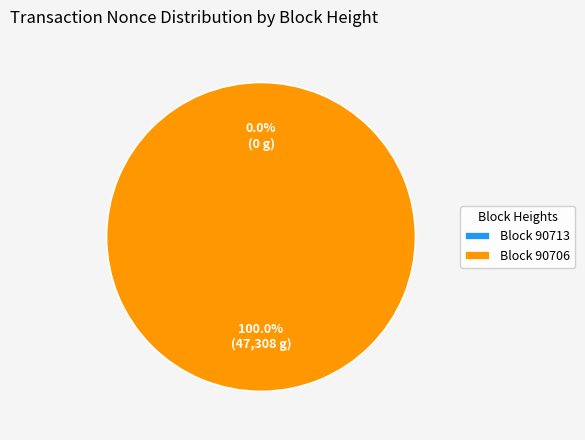

What is the majority slice?

90706